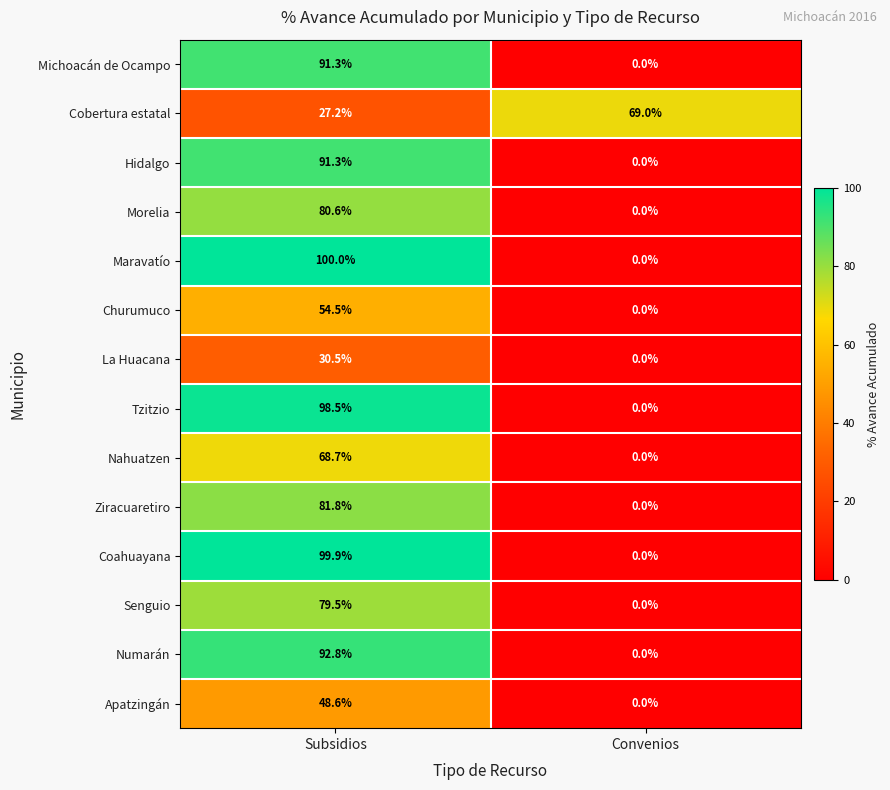

At which label is La Huacana closest to 15?

Convenios